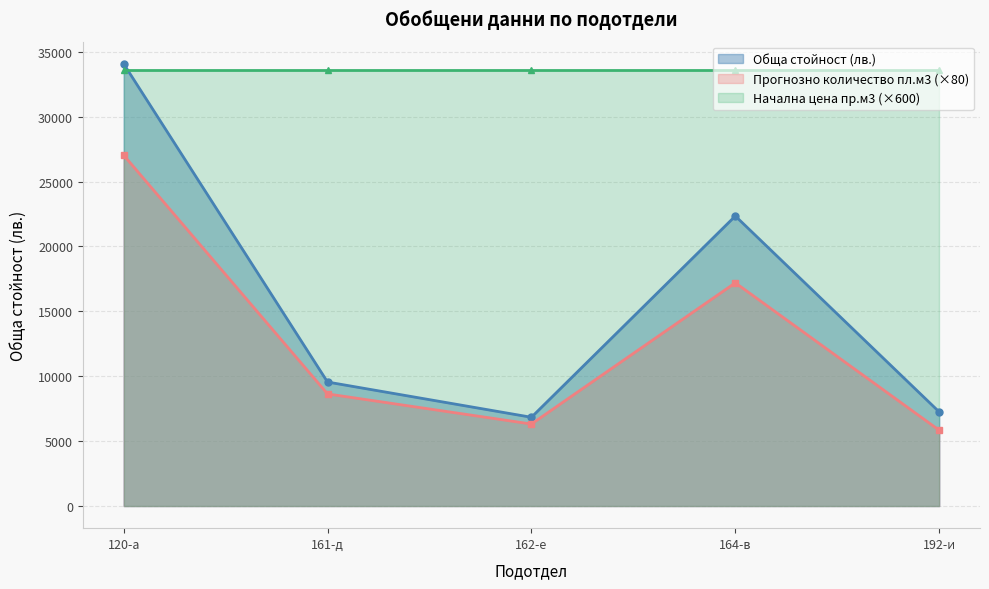

How many values in the Обща стойност (лв.) series are below 9556?

2